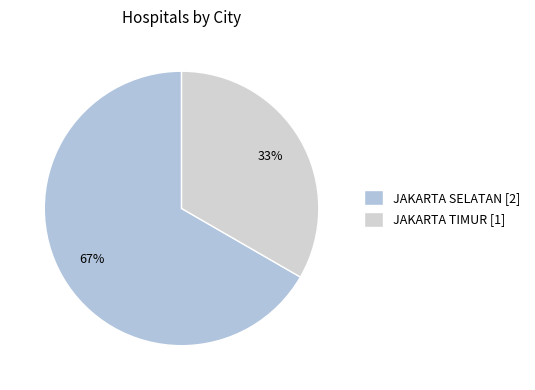

To the nearest percent, what percentage of the pie is JAKARTA TIMUR?

33%